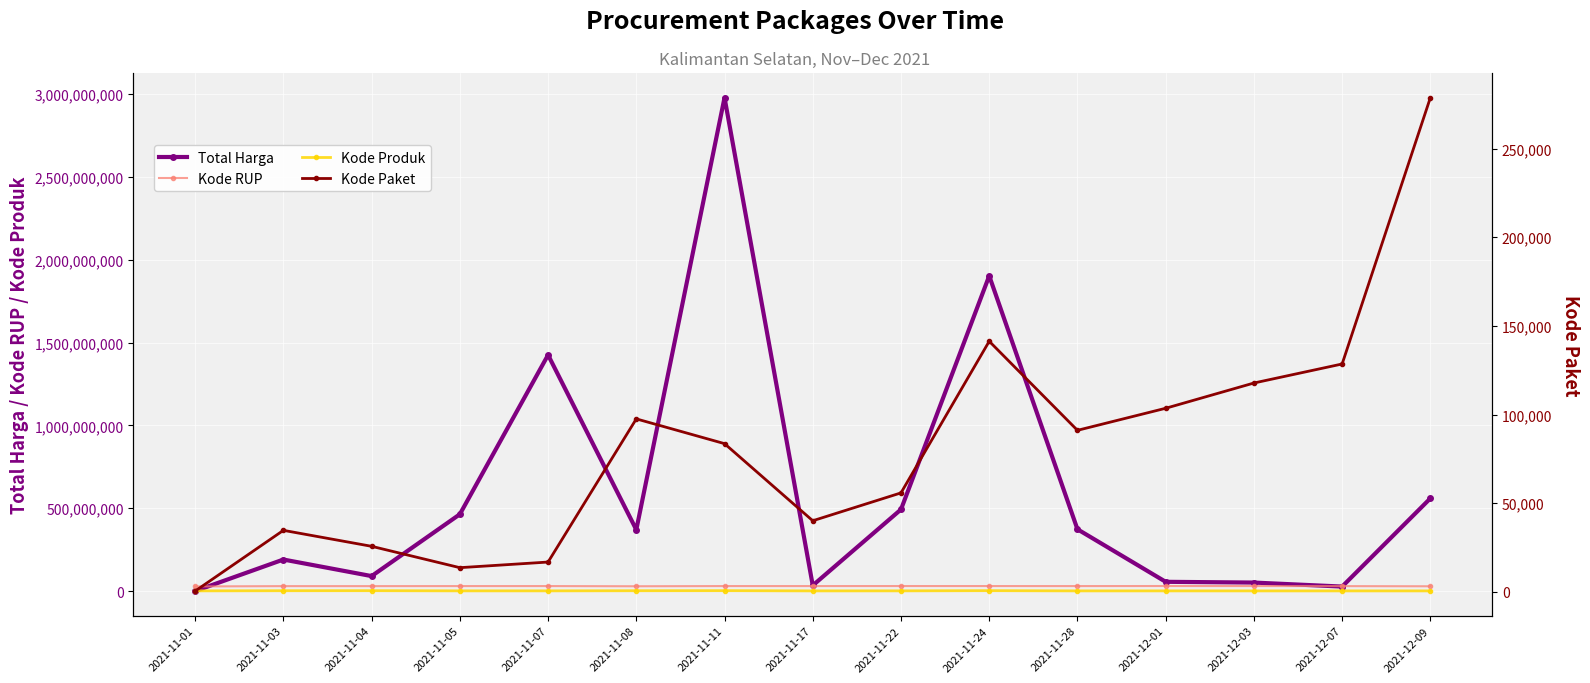

Is the value of Total Harga at 2021-11-28 greater than the value of Kode RUP at 2021-11-28?

Yes